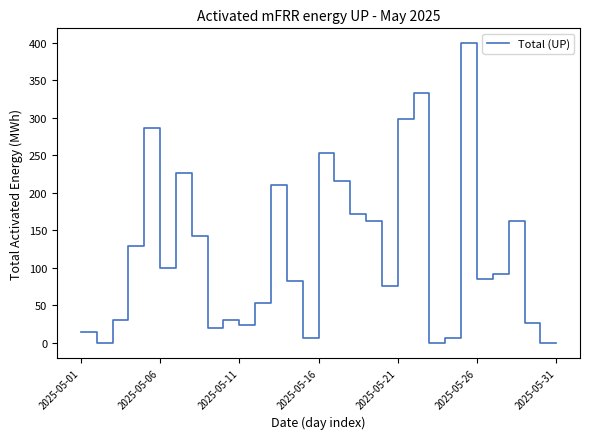

What is the greatest value displayed?

399.2